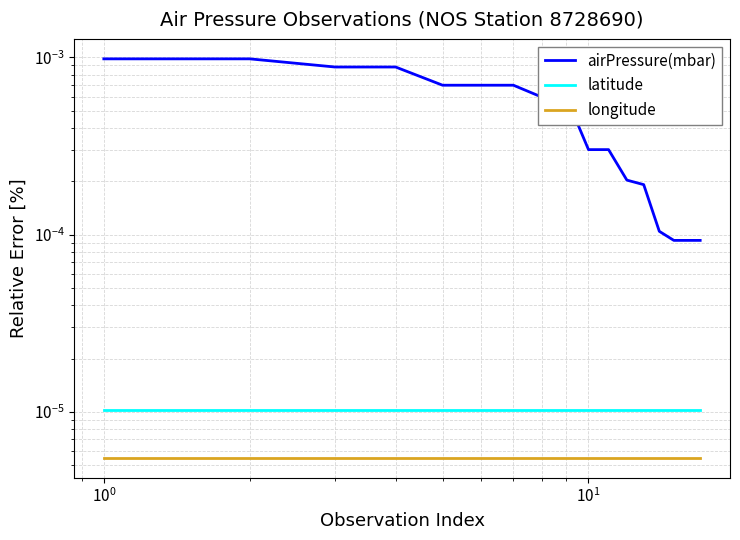

How many lines are shown in the chart?

3